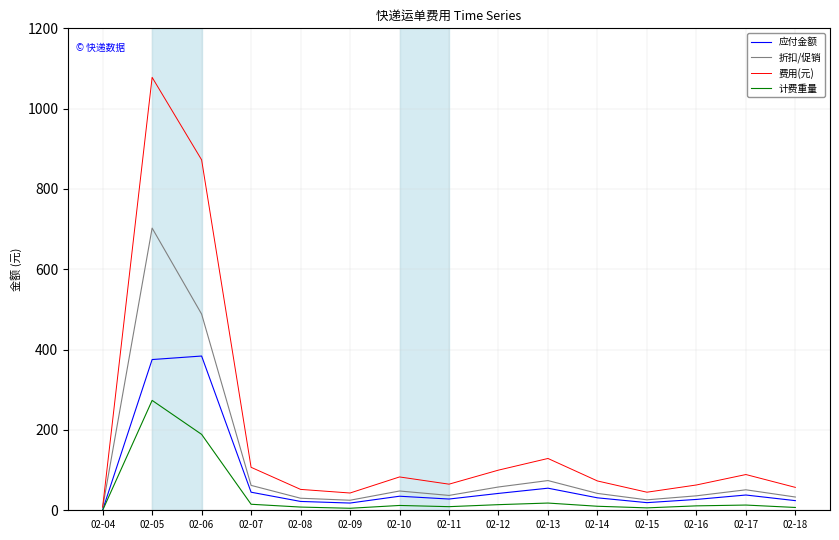

Is the value of 费用(元) at 02-11 greater than the value of 折扣/促销 at 02-04?

Yes